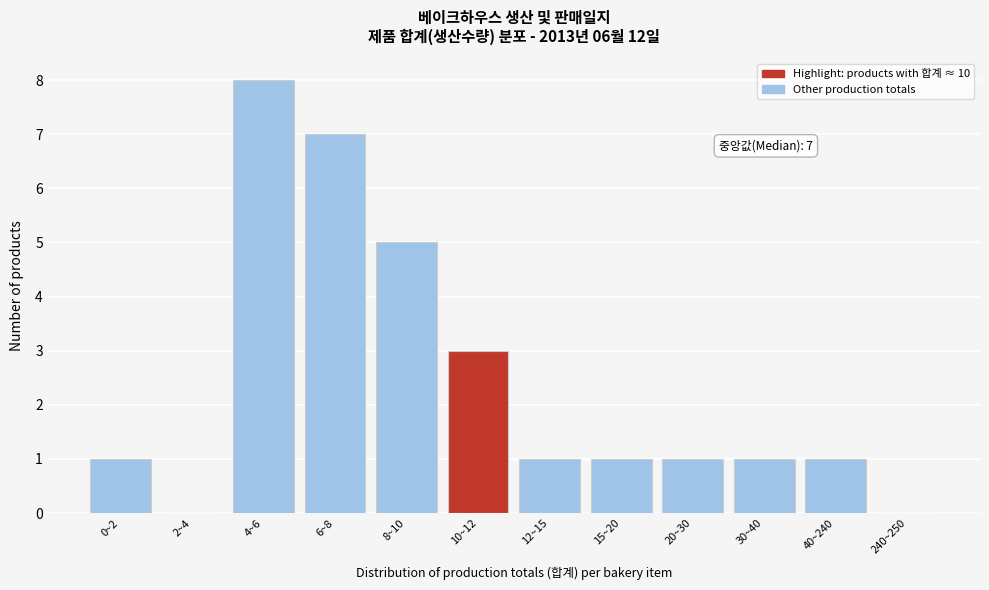

Reading left to right, list all the values displayed in this chart.

0~2=1	2~4=0	4~6=8	6~8=7	8~10=5	10~12=3	12~15=1	15~20=1	20~30=1	30~40=1	40~240=1	240~250=0